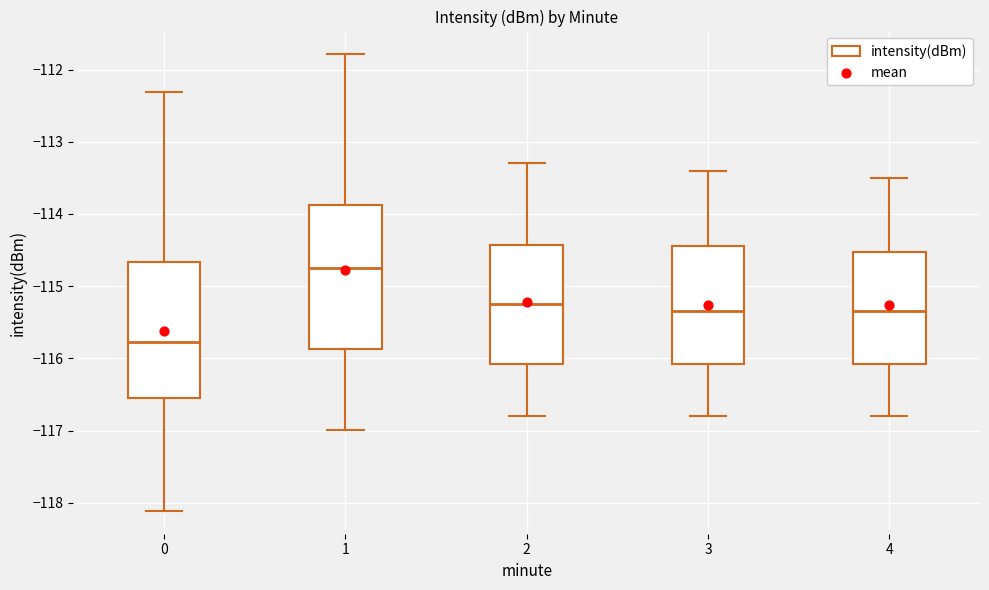

Which box is the tallest, from its lower edge to its upper edge?

1